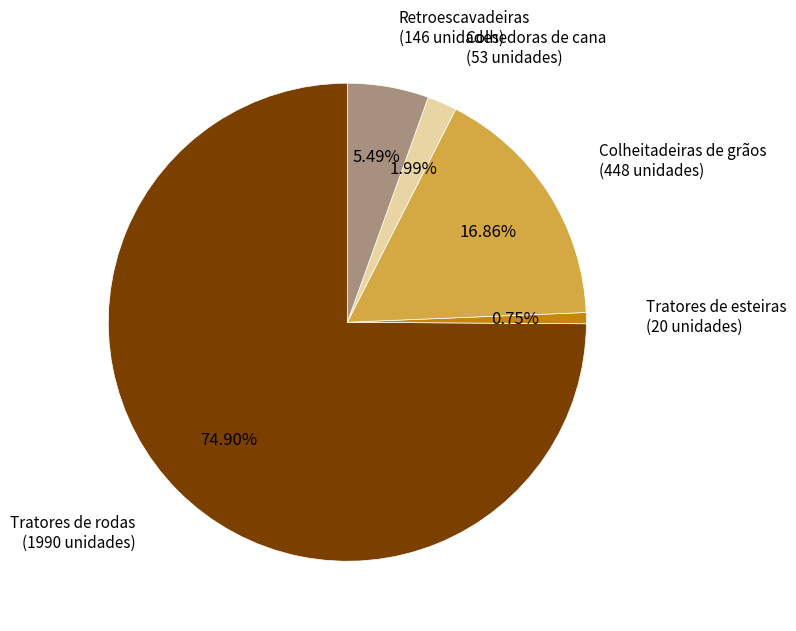

To the nearest percent, what is the combined percentage of Retroescavadeiras and Colheitadeiras de grãos?

22%